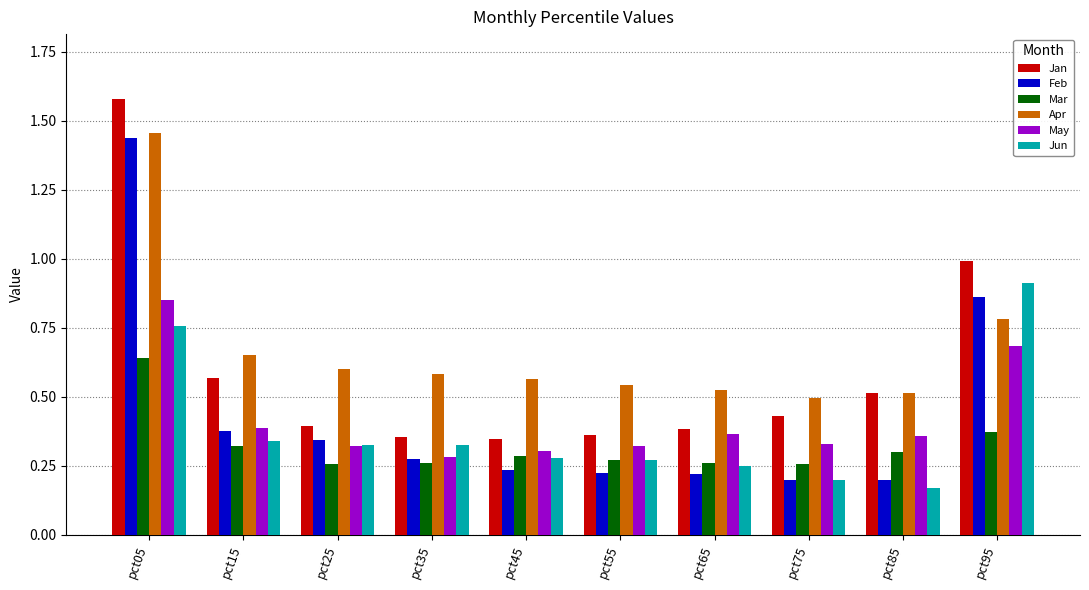

Rank the series by their maximum value, from lowest to highest.

Mar, May, Jun, Feb, Apr, Jan